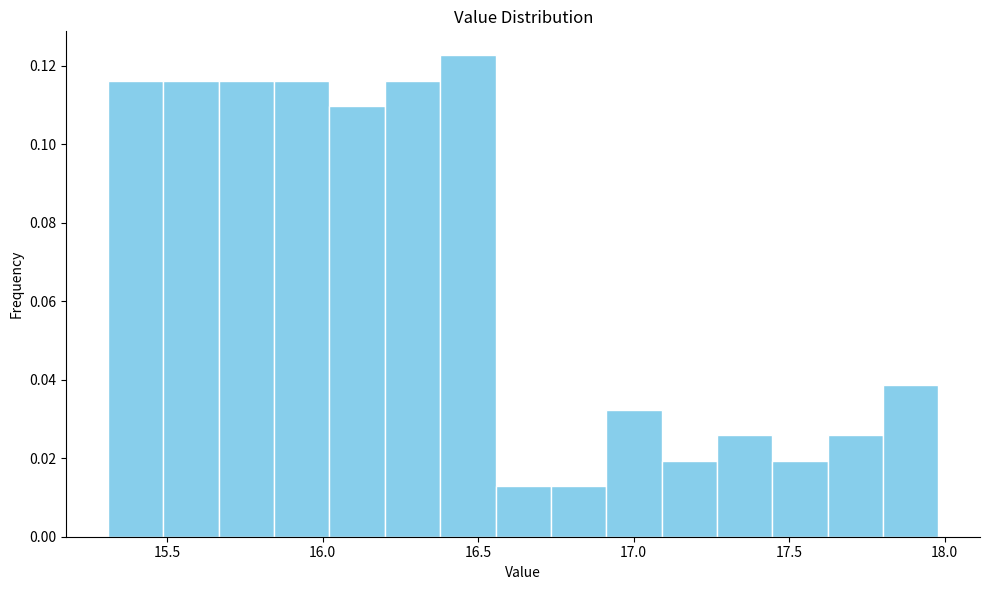

Around what value on the x-axis is the tallest bar? Give the approximate position of its centre, as read against the axis.

16.45